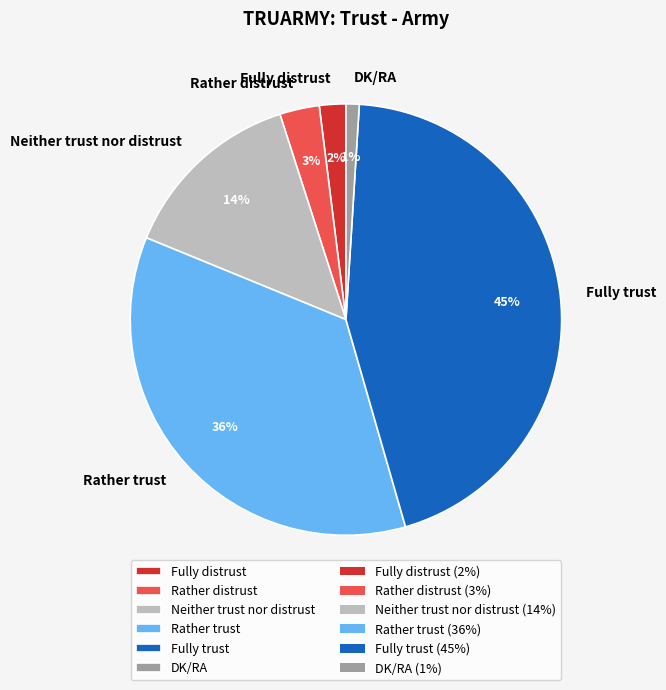

Is it true that Rather distrust is 3% of the pie?

True